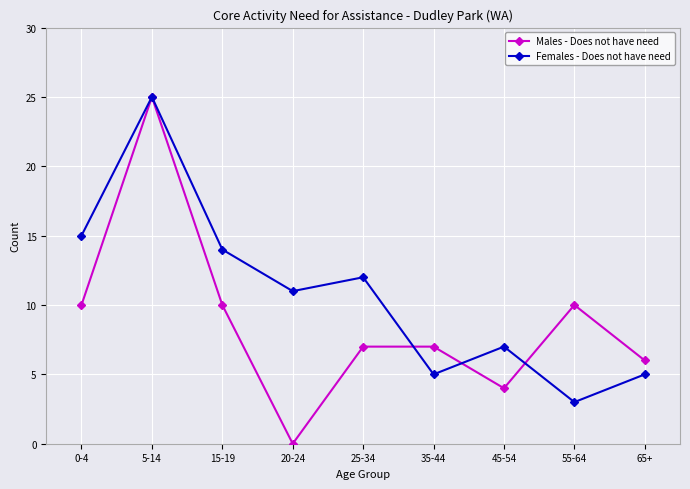

Which series ends up on top after the final intersection of Females - Does not have need and Males - Does not have need?

Males - Does not have need